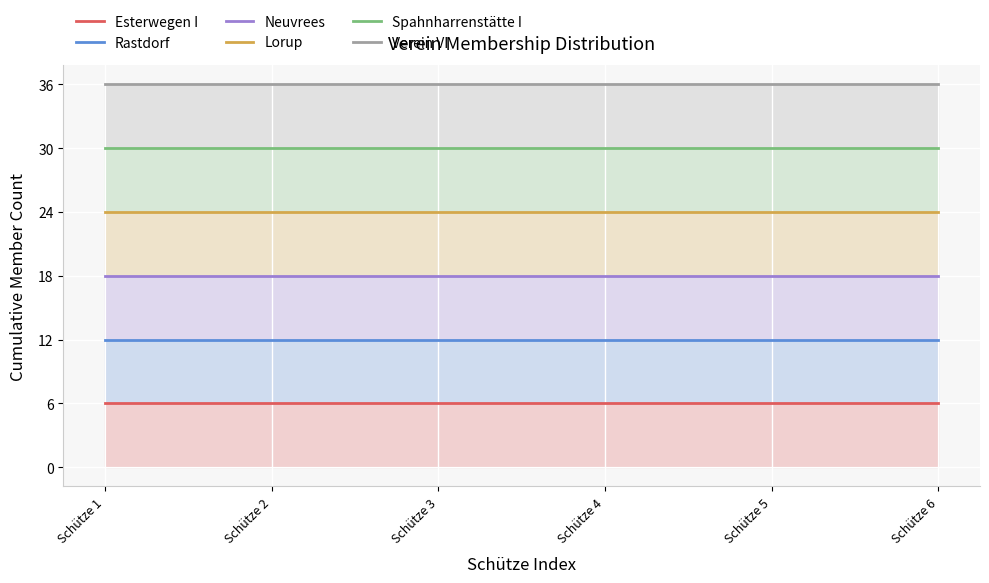

What is the spread (max minus min) of values at Schütze 1?

30